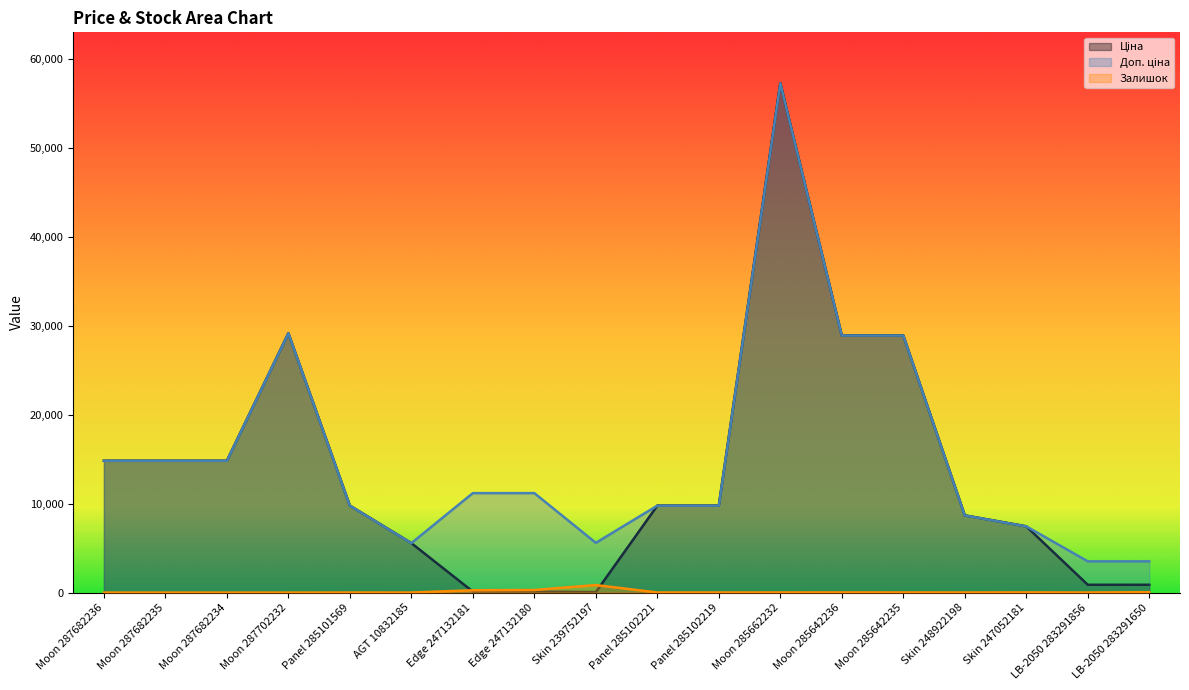

At Moon 285642235, list the series in order from smallest to largest.

Залишок, Ціна, Доп. ціна